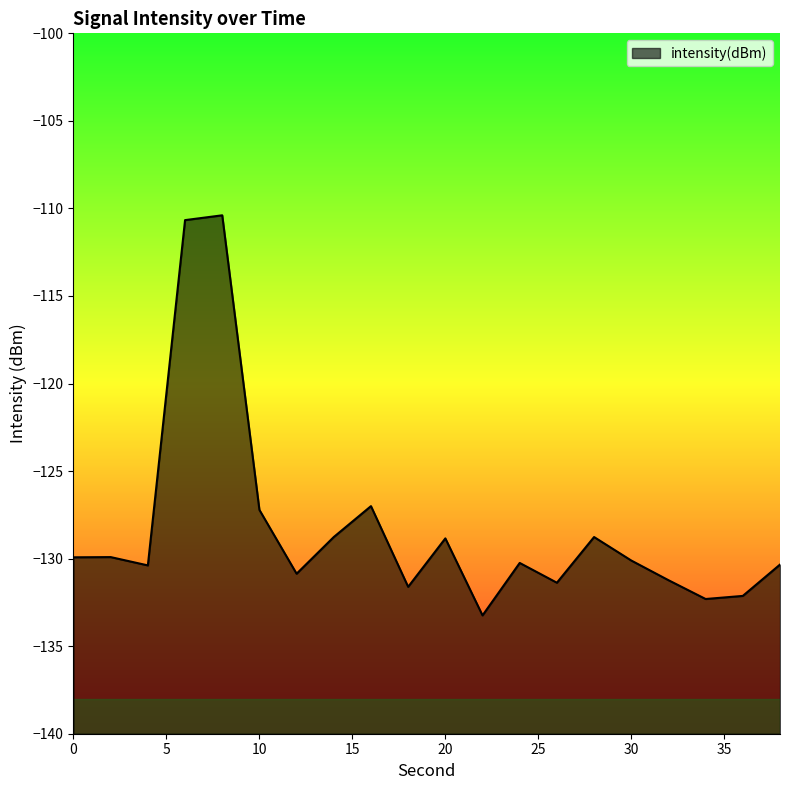

Reading left to right, extract all data points from this chart.

-129.9	-129.9	-130.4	-110.7	-110.4	-127.2	-130.9	-128.8	-127.0	-131.6	-128.8	-133.2	-130.2	-131.4	-128.8	-130.1	-131.2	-132.3	-132.1	-130.3